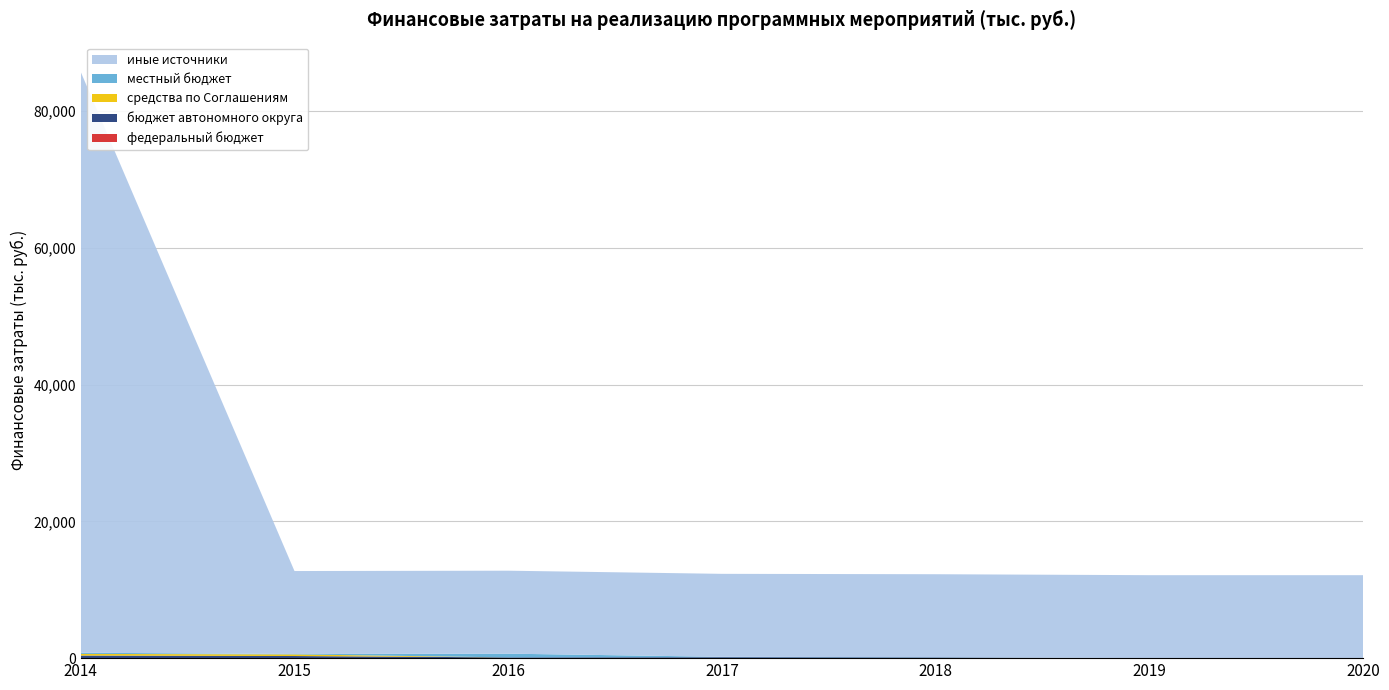

At which category is the sum across all series the highest?

2014